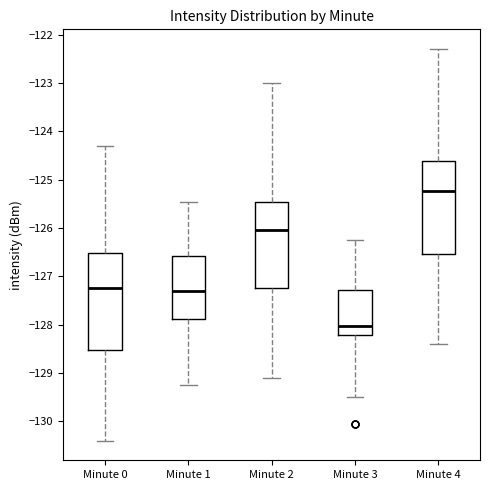

Reading left to right, transcribe this box plot: for each box, give where its median line is, the range the box spans, and where its two whiskers end, as read against the y-axis. The values are not printed on the chart, so give them approximately, as read against the axis.

Minute 0: median -127.2, box -128.5 to -126.5, whiskers -130.4 to -124.3
Minute 1: median -127.3, box -127.9 to -126.6, whiskers -129.3 to -125.5
Minute 2: median -126.0, box -127.2 to -125.5, whiskers -129.1 to -123.0
Minute 3: median -128.0, box -128.2 to -127.3, whiskers -129.5 to -126.2
Minute 4: median -125.2, box -126.5 to -124.6, whiskers -128.4 to -122.3